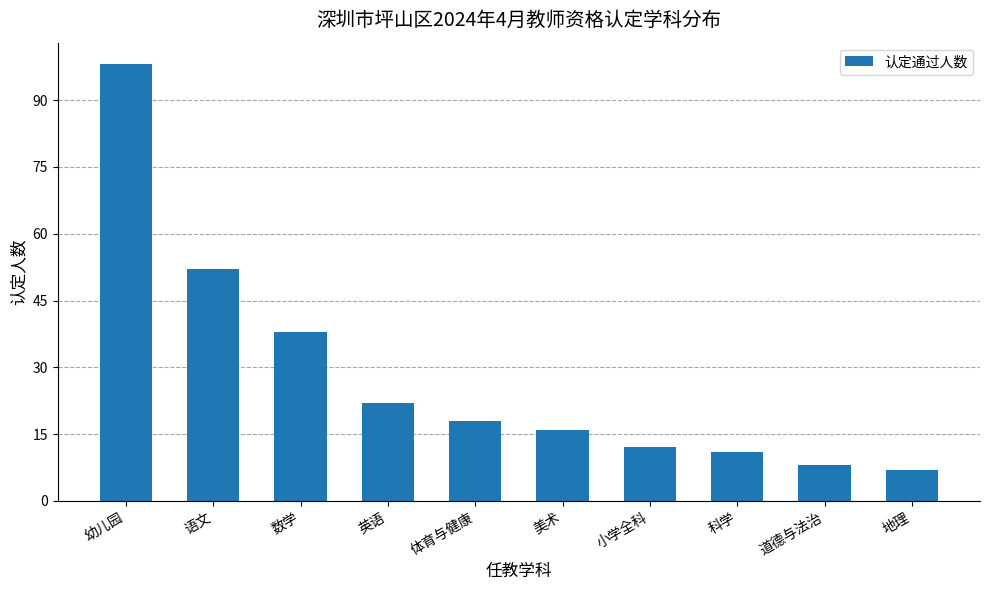

True or false: the data shows 7 at 地理.

True